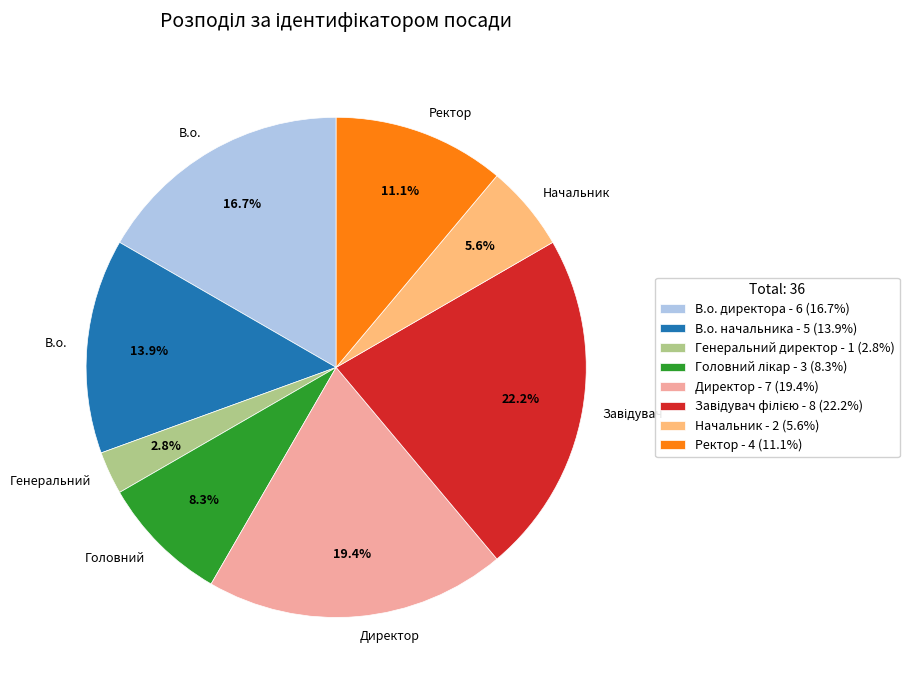

To the nearest percent, what portion does Ректор represent?

11%